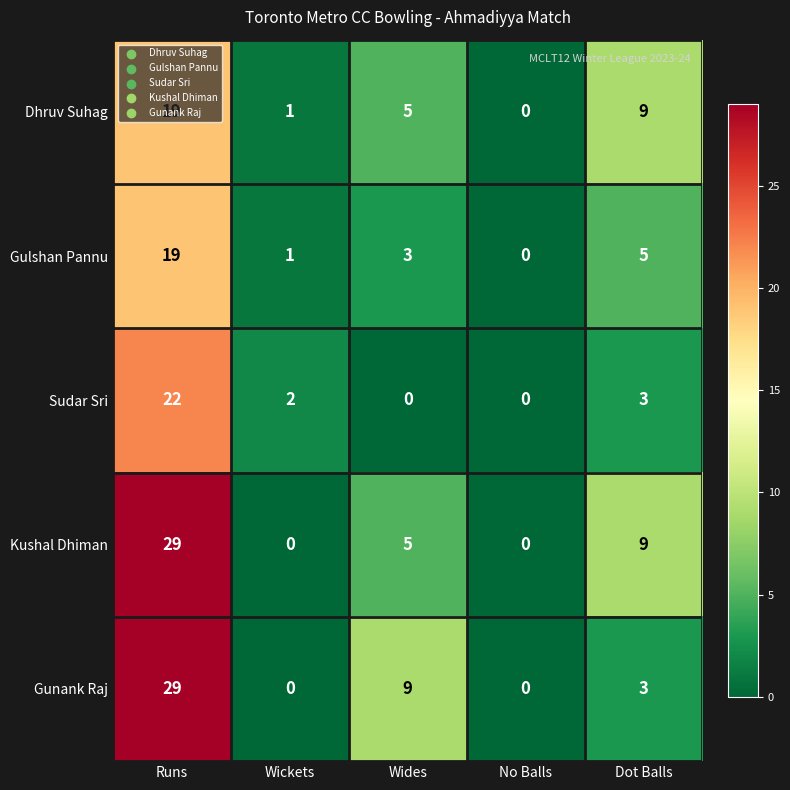

What is the difference between the maximum and minimum values in the Sudar Sri series?

22